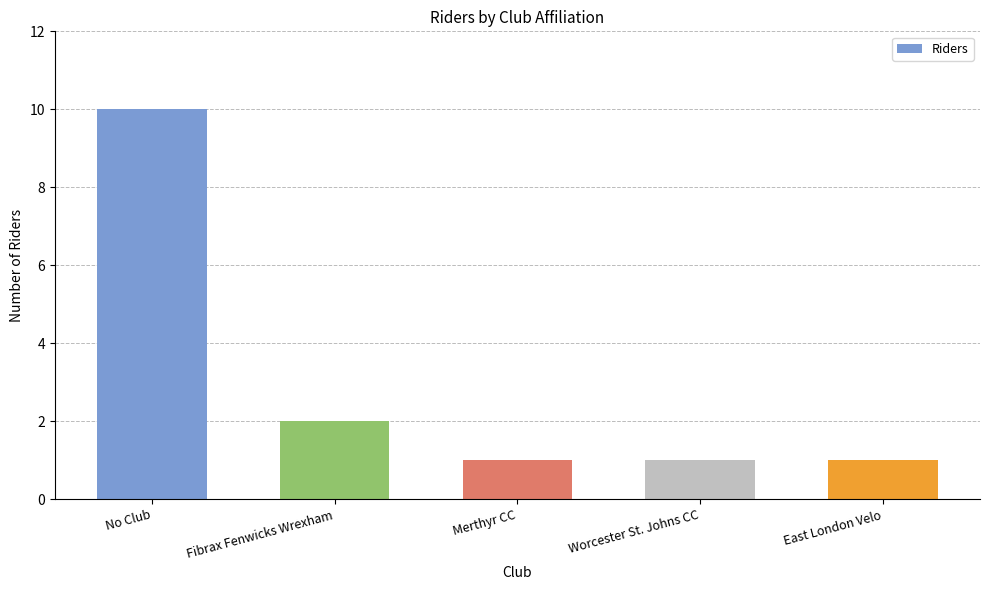

How many bars are there in total?

5